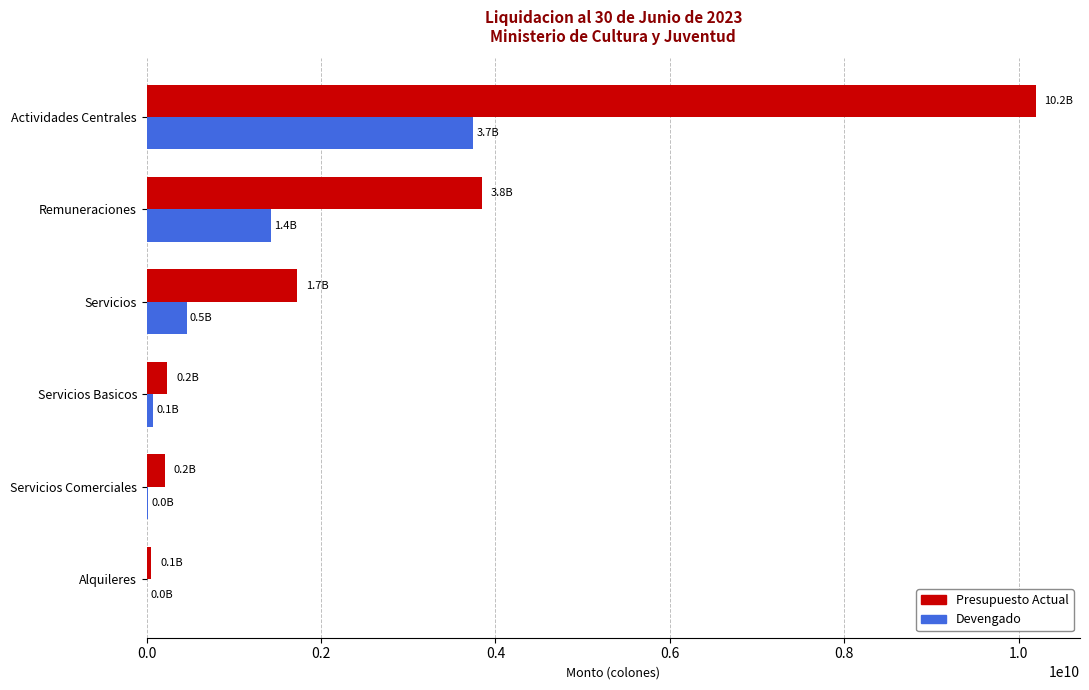

Is it true that Devengado equals 675520389.6 at Remuneraciones?

False